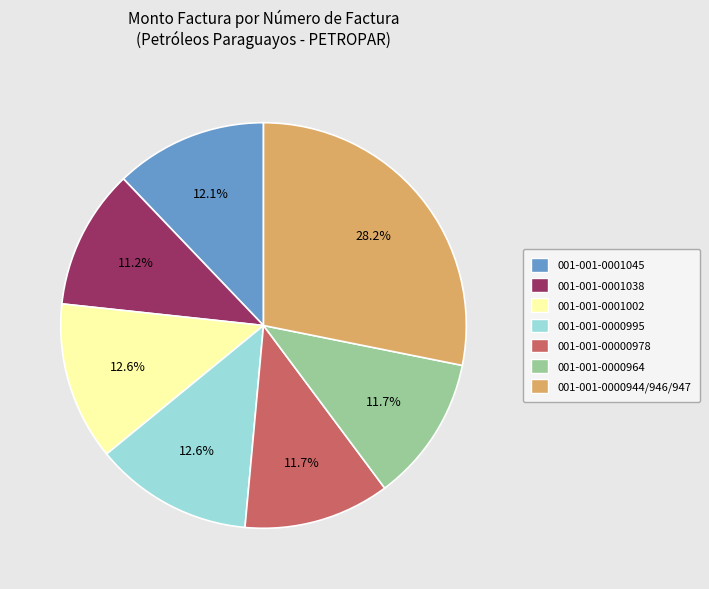

Is it true that 001-001-0001002 is 22% of the pie?

False